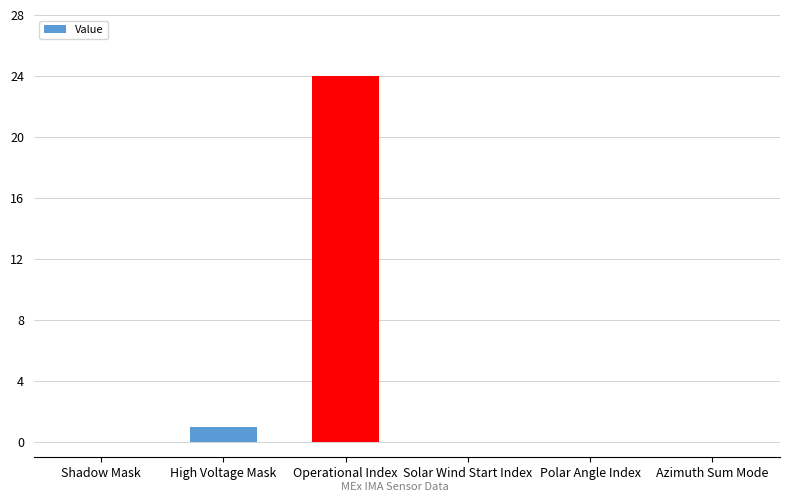

Which label corresponds to the largest value in the chart?

Operational Index